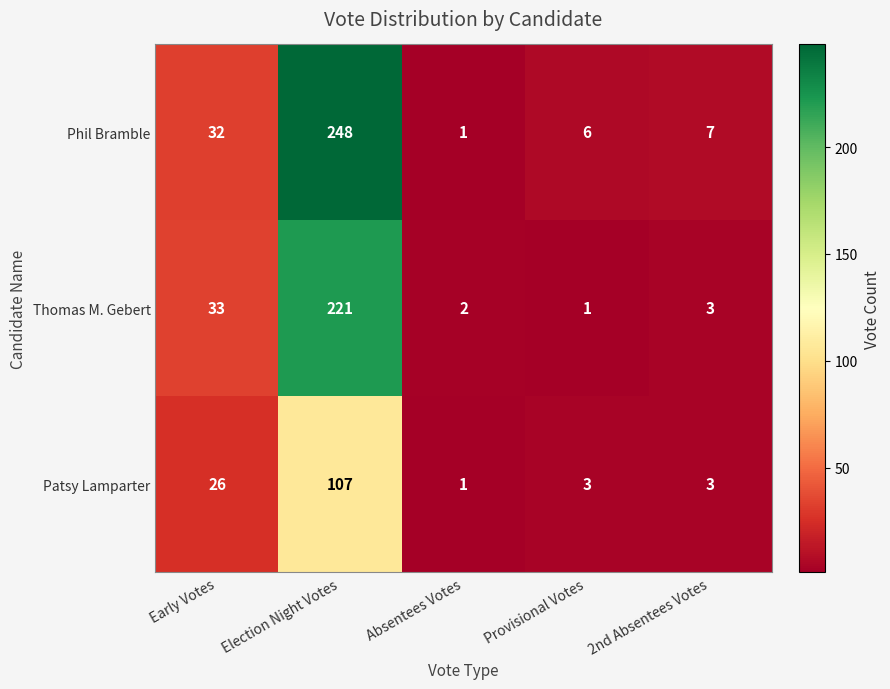

How many distinct data groups are displayed?

3